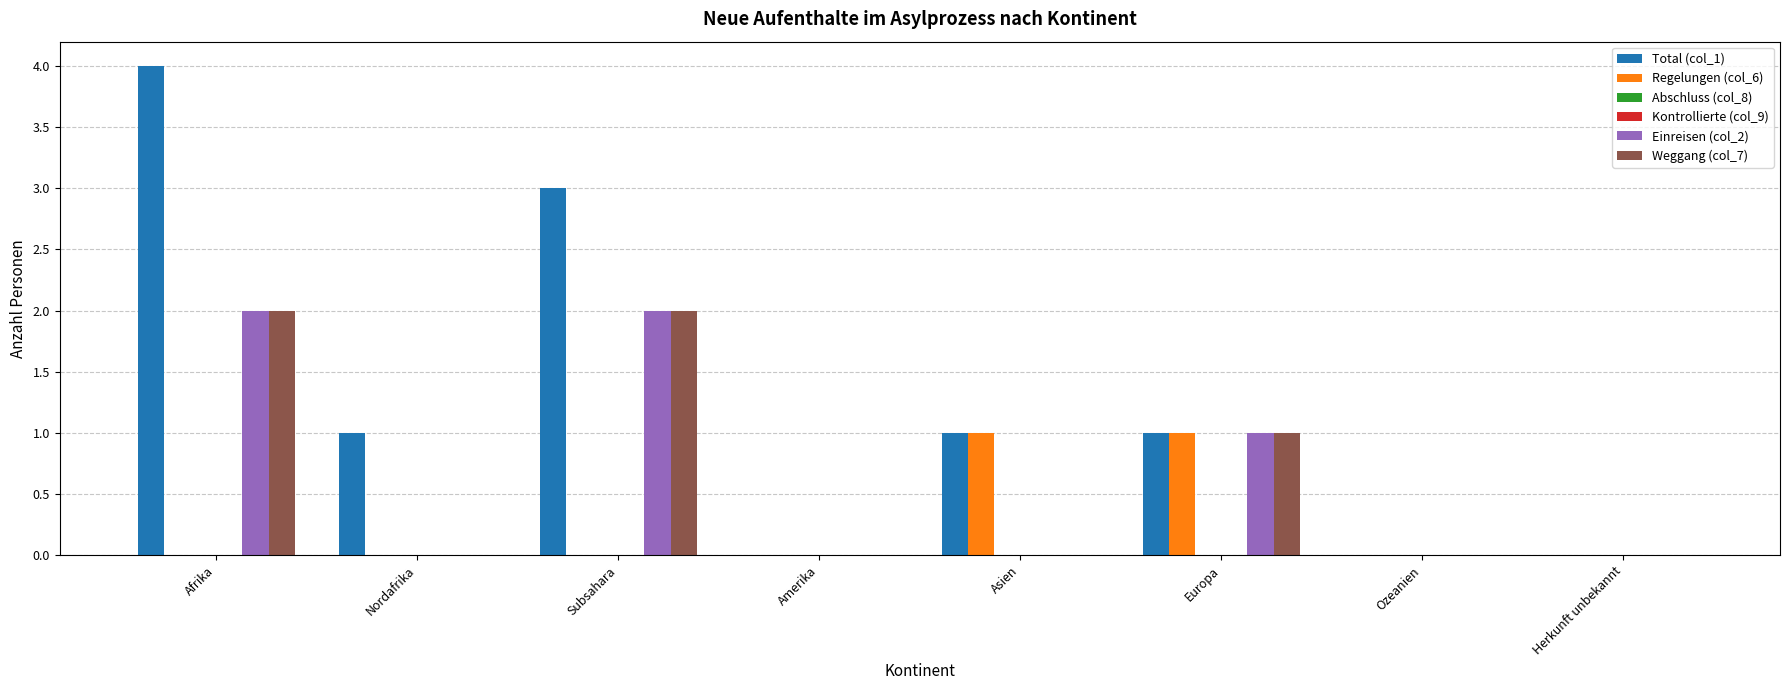

Between Herkunft unbekannt and Asien, which is larger?

Asien